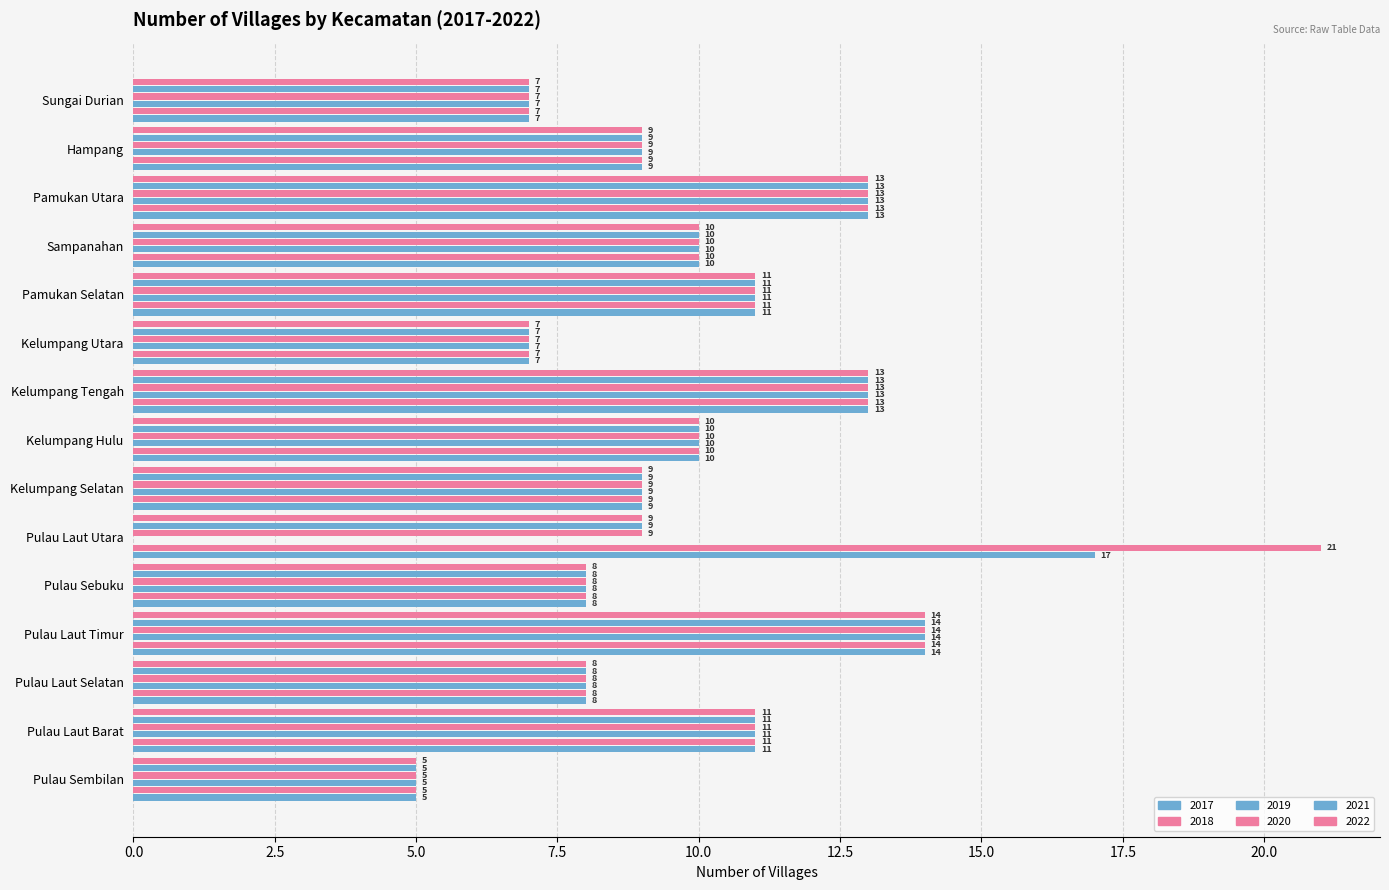

What is the total value across all series at Kelumpang Utara?

42